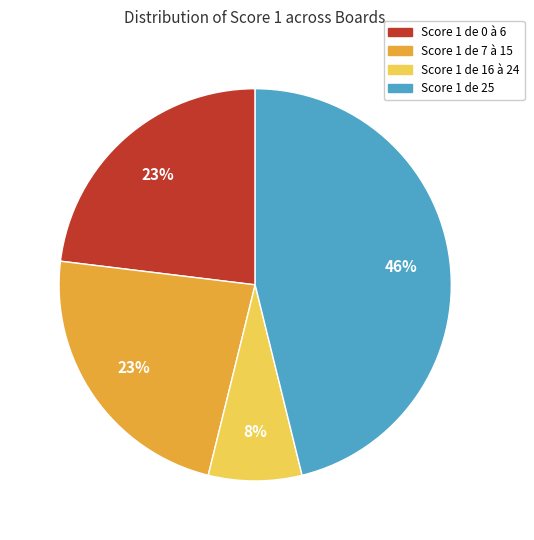

Is there a majority slice in this chart?

No